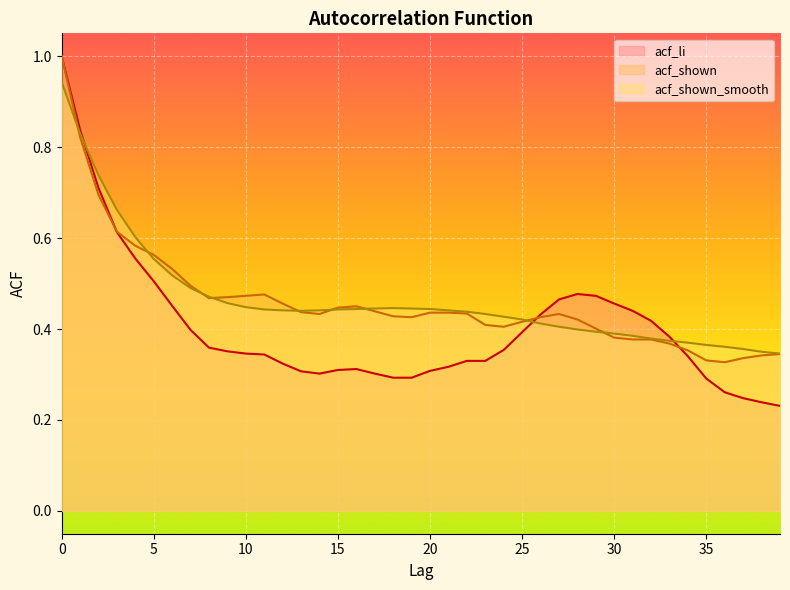

What is the difference between the maximum and minimum values in the acf_shown series?

0.7